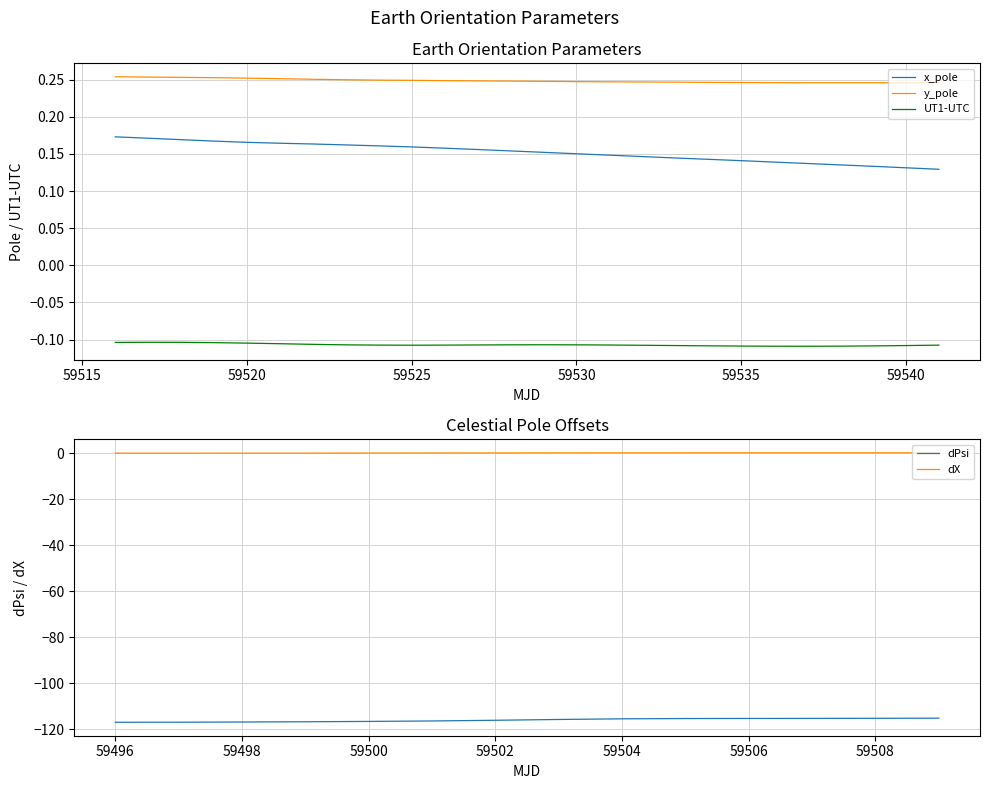

Count the values in the range 0 to 1.

26